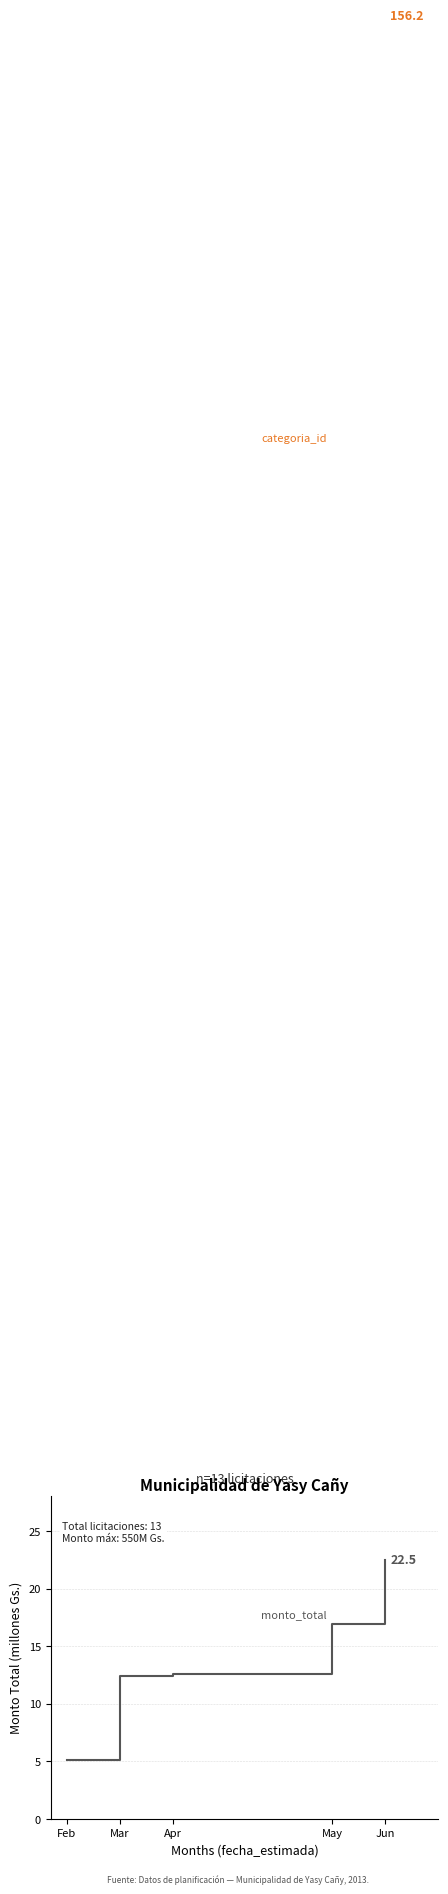

Rank the series by their maximum value, from lowest to highest.

monto_total, categoria_id